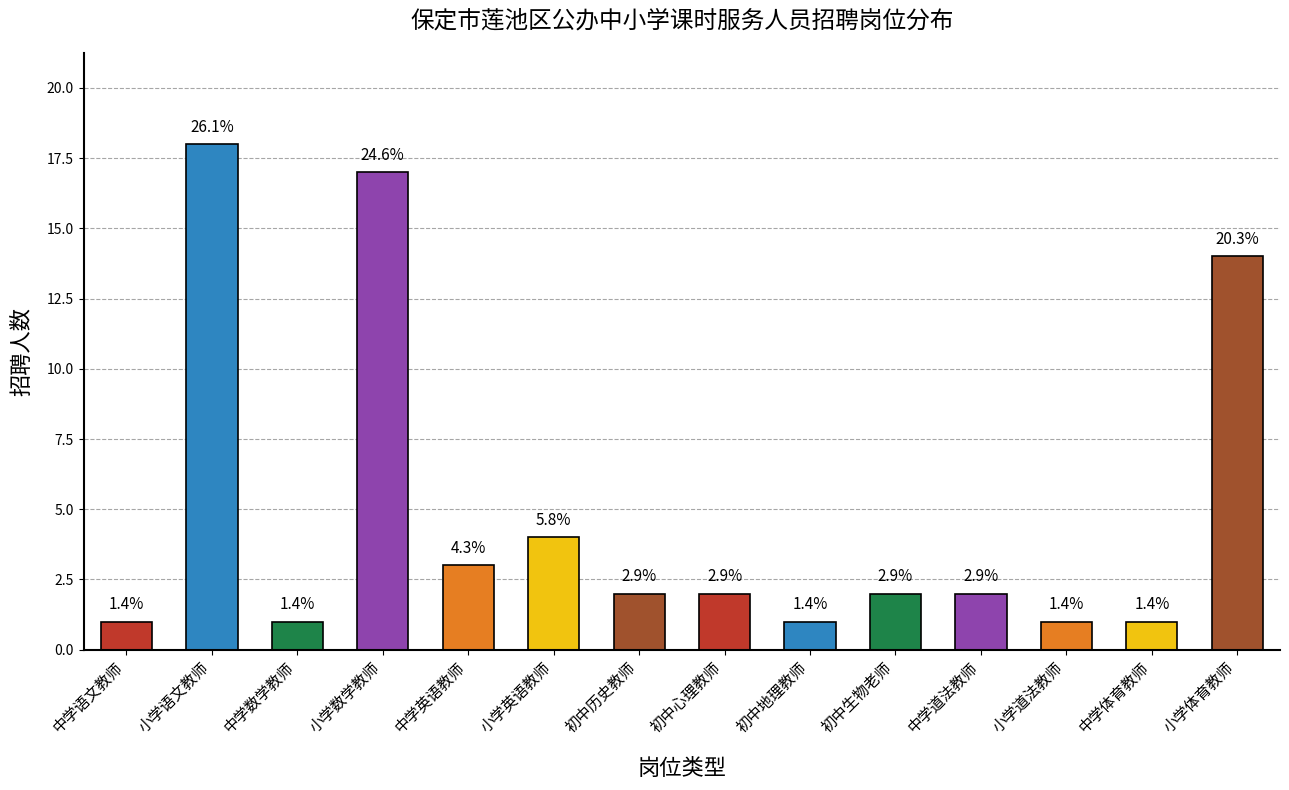

Does the chart contain any negative values?

No